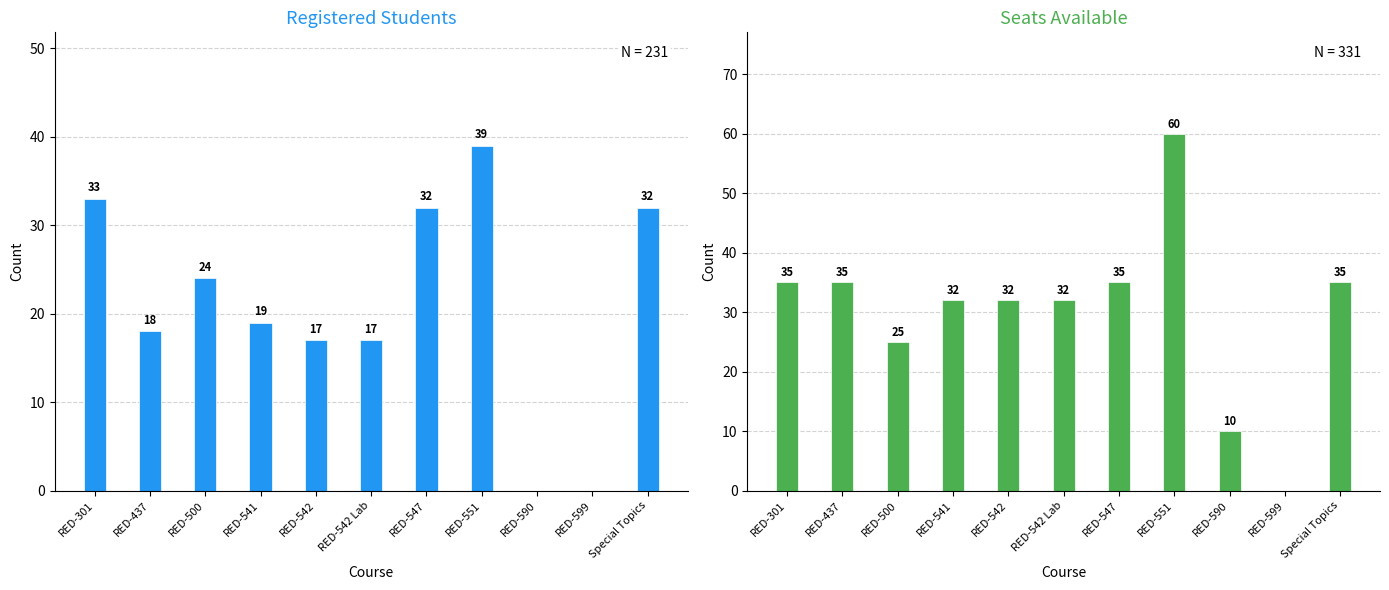

Reading left to right, transcribe all the data shown in this chart.

Registered: 33	18	24	19	17	17	32	39	0	0	32
Seats: 35	35	25	32	32	32	35	60	10	0	35